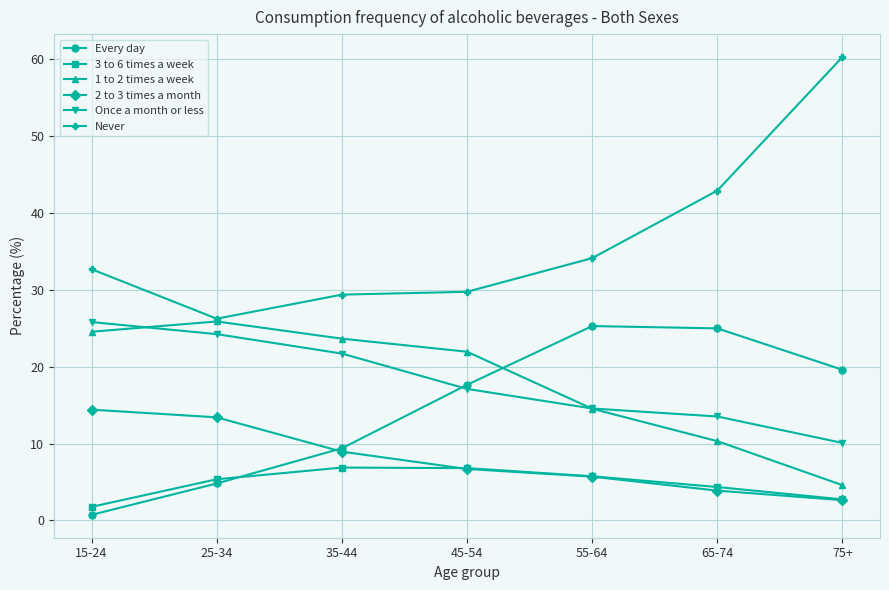

What is the difference between the second highest and second lowest values in the 2 to 3 times a month series?

9.5